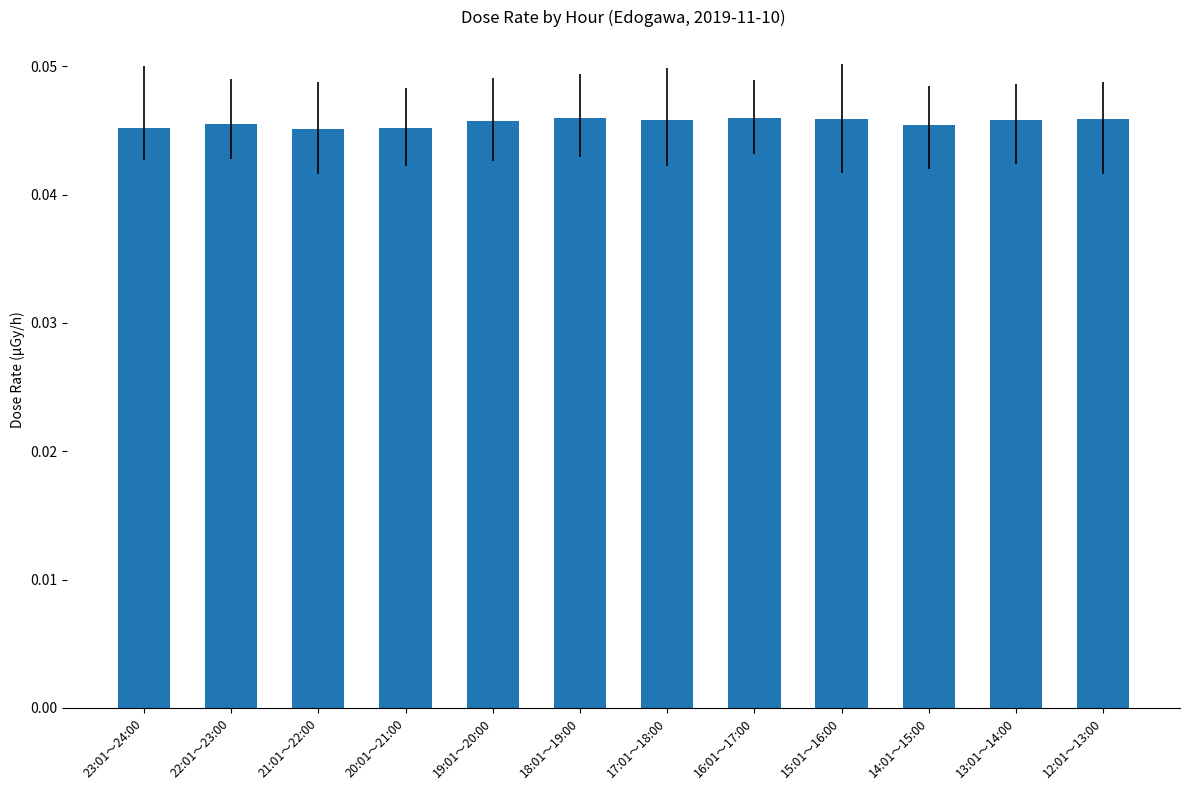

Does the chart contain any negative values?

No